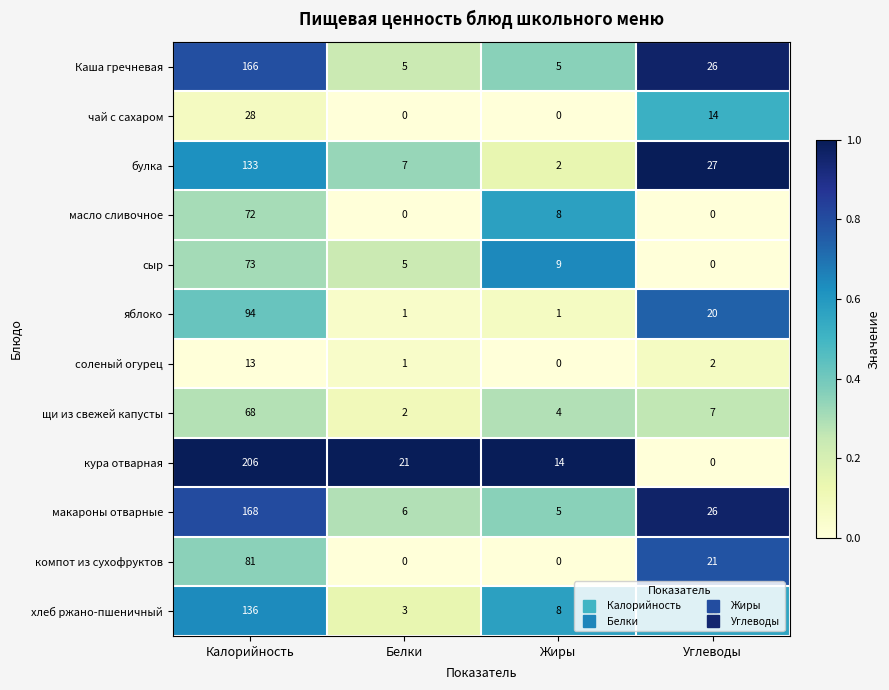

What is the greatest value displayed?

206